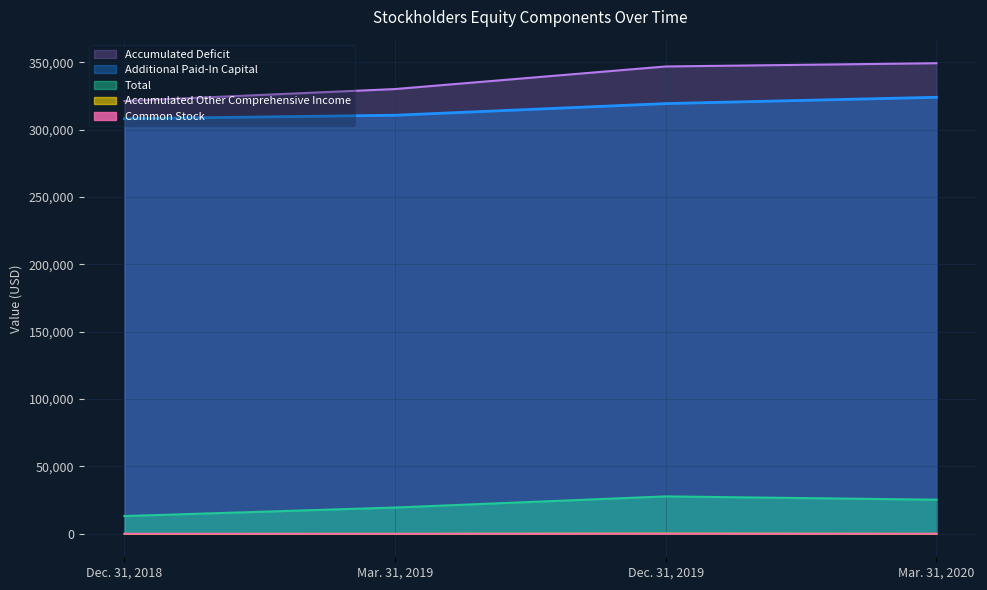

Where is Additional Paid-In Capital nearest to the value 315988?

Dec. 31, 2019